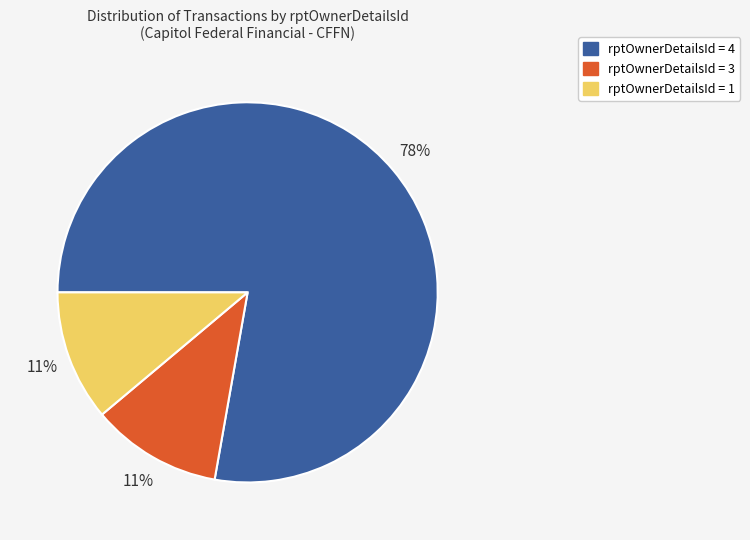

Does any single category account for the majority?

Yes